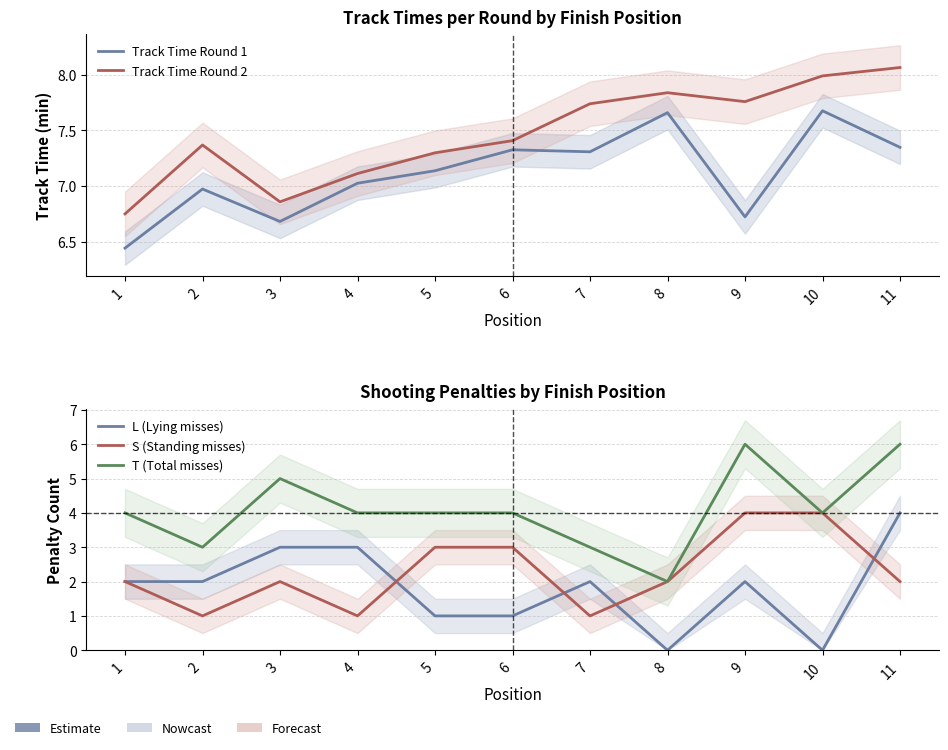

True or false: T (Total misses) and Track Time Round 2 intersect in this chart.

False